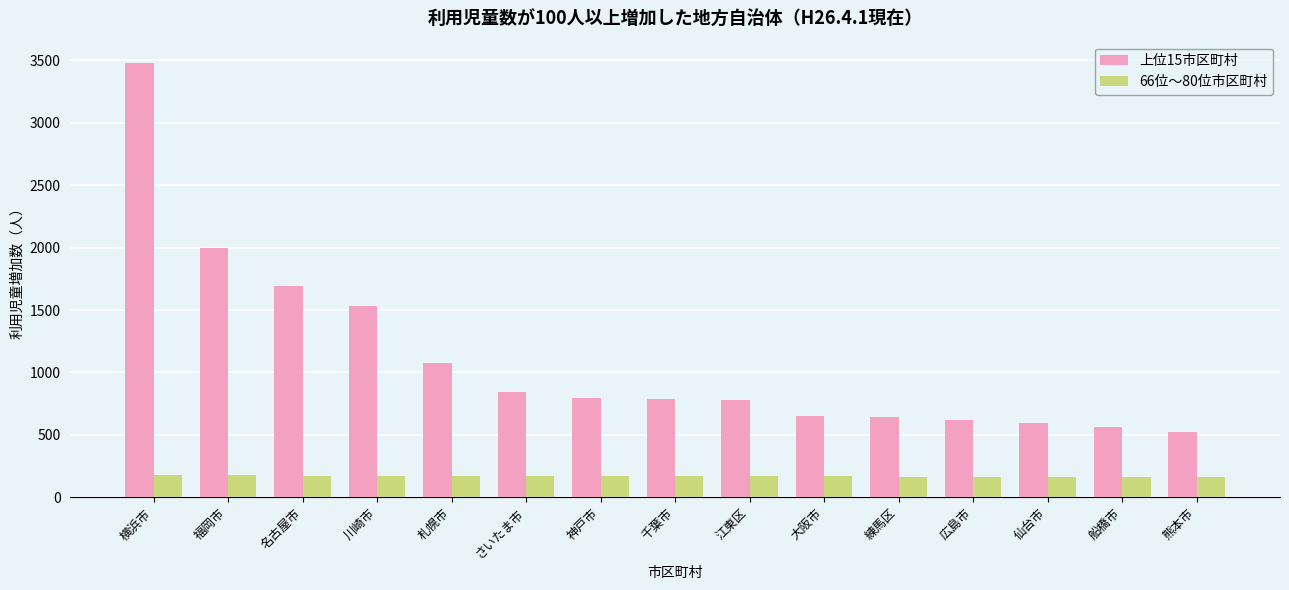

What is the maximum value shown in the chart?

3476